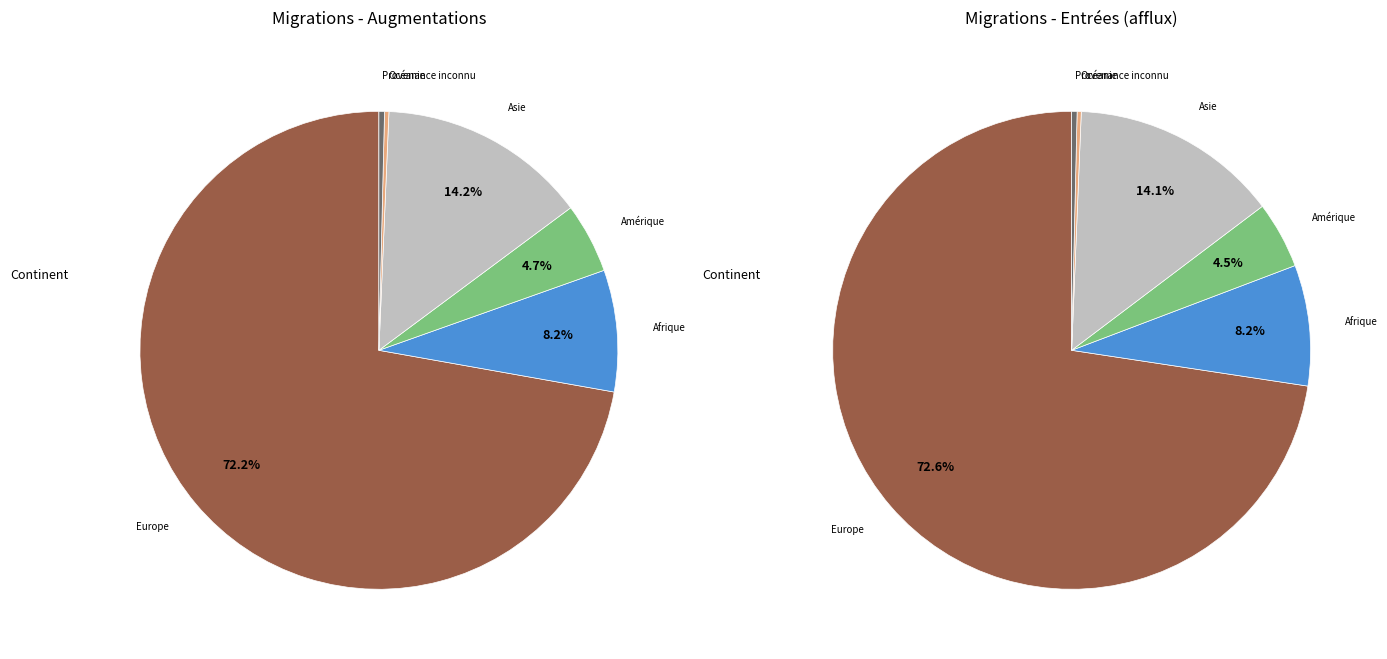

To the nearest percent, what percentage of the pie is Europe?

72%